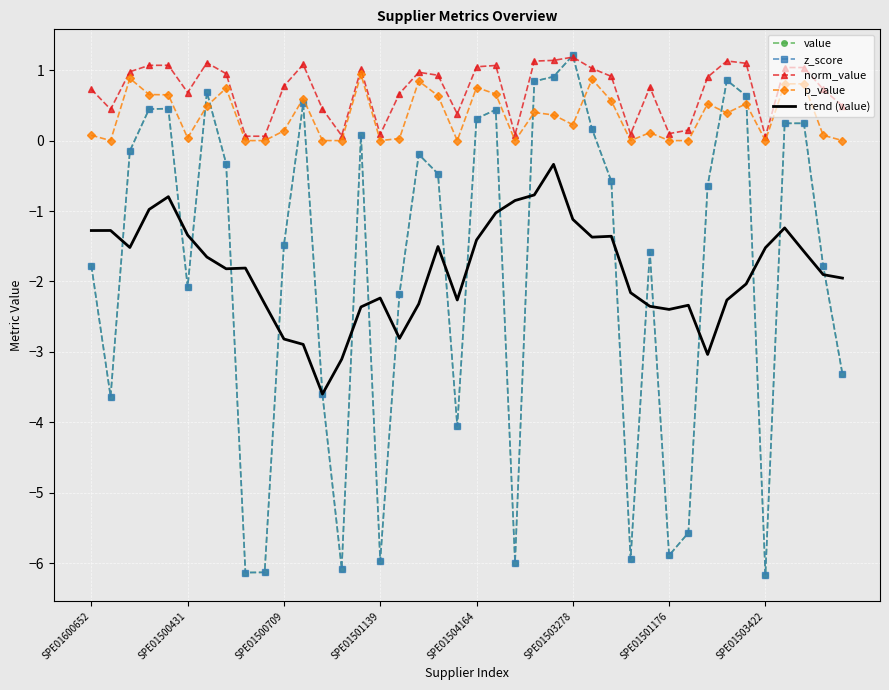

True or false: norm_value and trend (value) intersect in this chart.

False